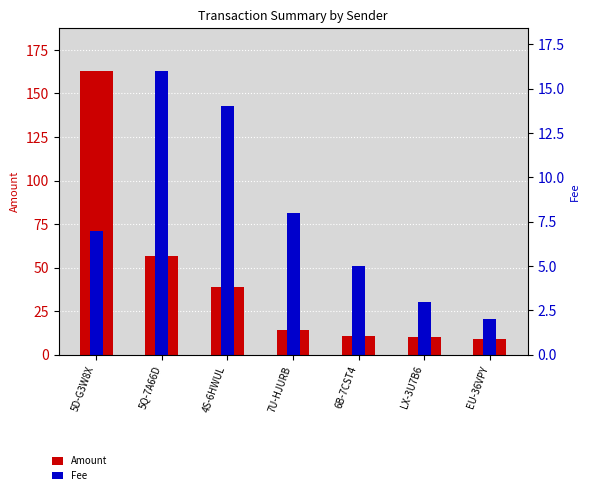

Which has a higher value, EU-36VPY or 4S-6HWUL?

4S-6HWUL